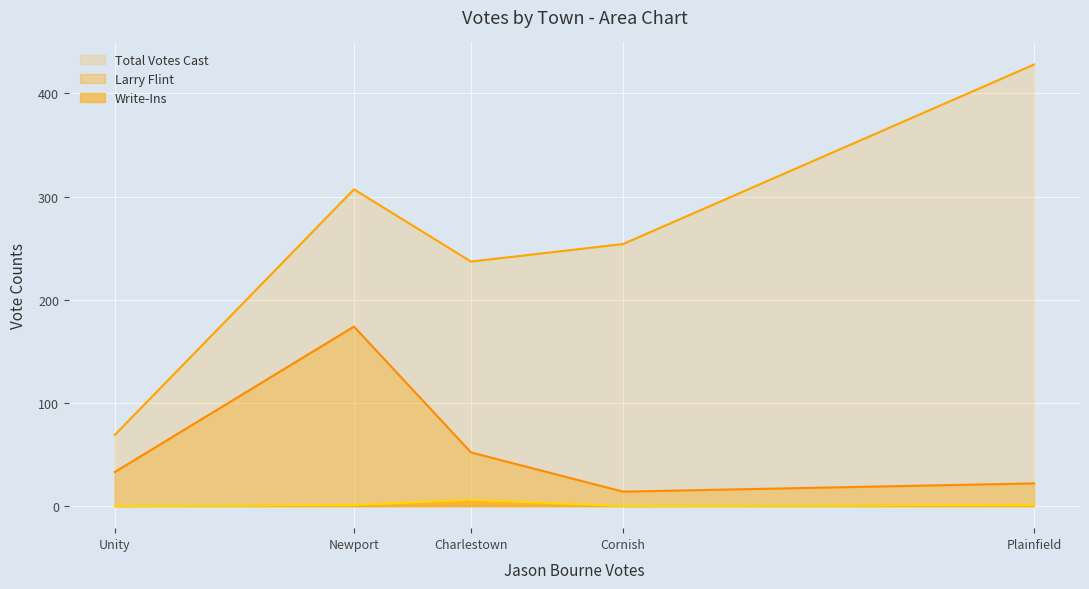

What position from the left is Charlestown?

3